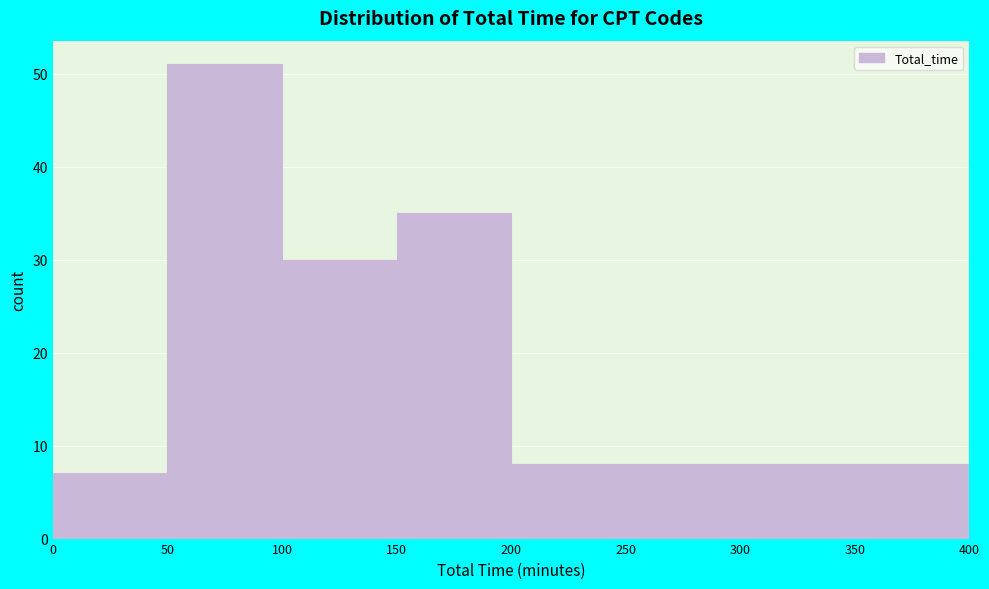

How tall is the bar that spans 150 to 200 on the x-axis? The values are not printed on the chart, so give them approximately, as read against the axis.

35